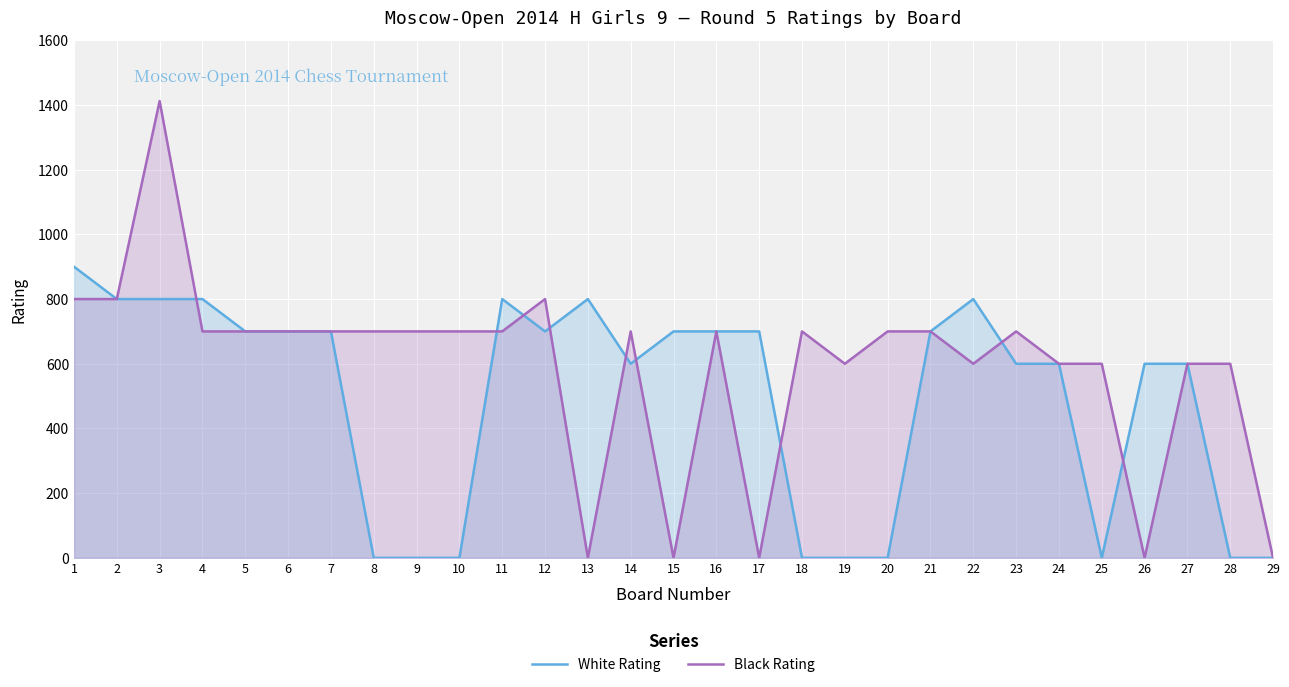

Rank the series at 28 from highest to lowest value.

Black Rating, White Rating